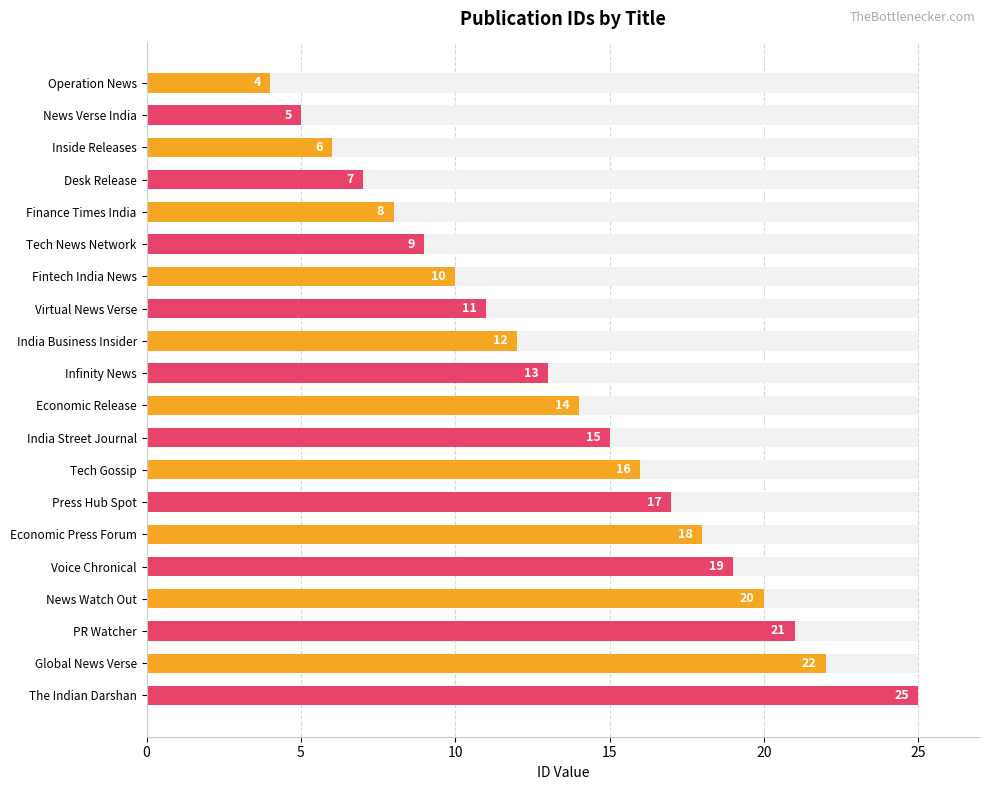

Which has a higher value, Economic Release or India Business Insider?

Economic Release